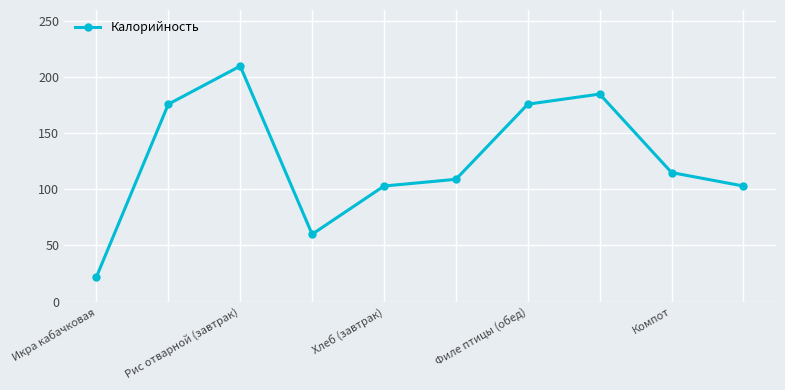

What is the value of the 4th point from the left?

60